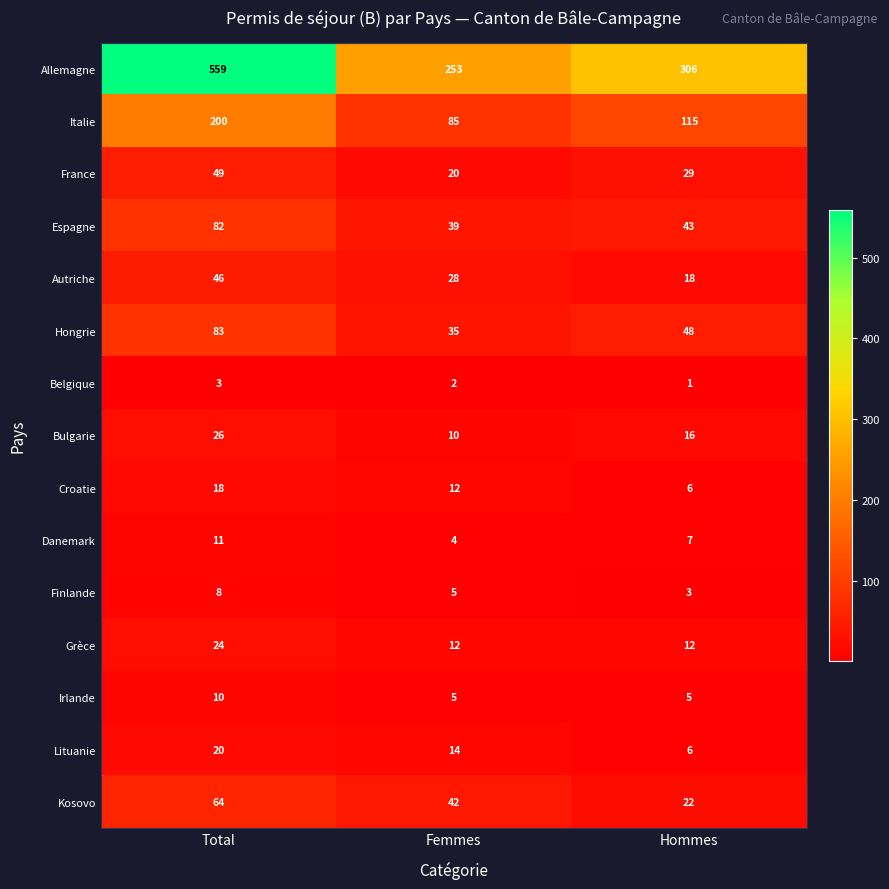

How many Autriche values are between 18 and 46?

3